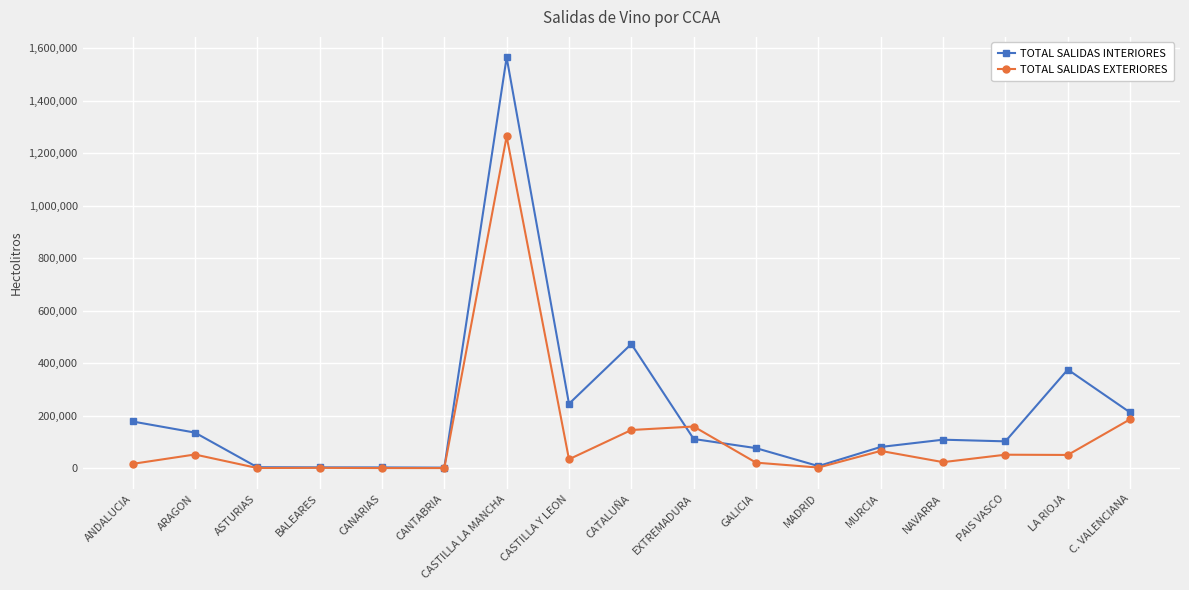

What are all the series names shown in the legend?

TOTAL SALIDAS INTERIORES, TOTAL SALIDAS EXTERIORES